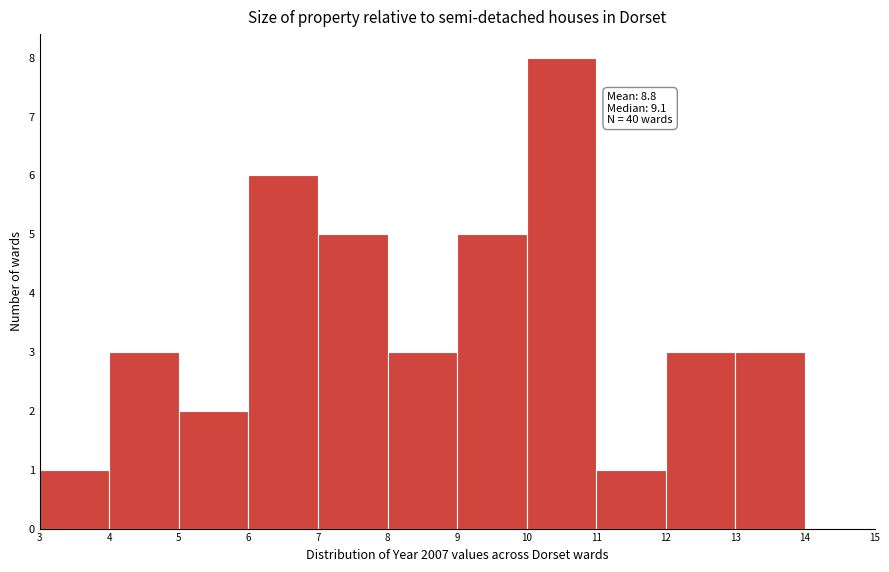

Over which range of the x-axis is the bar tallest?

10 to 11